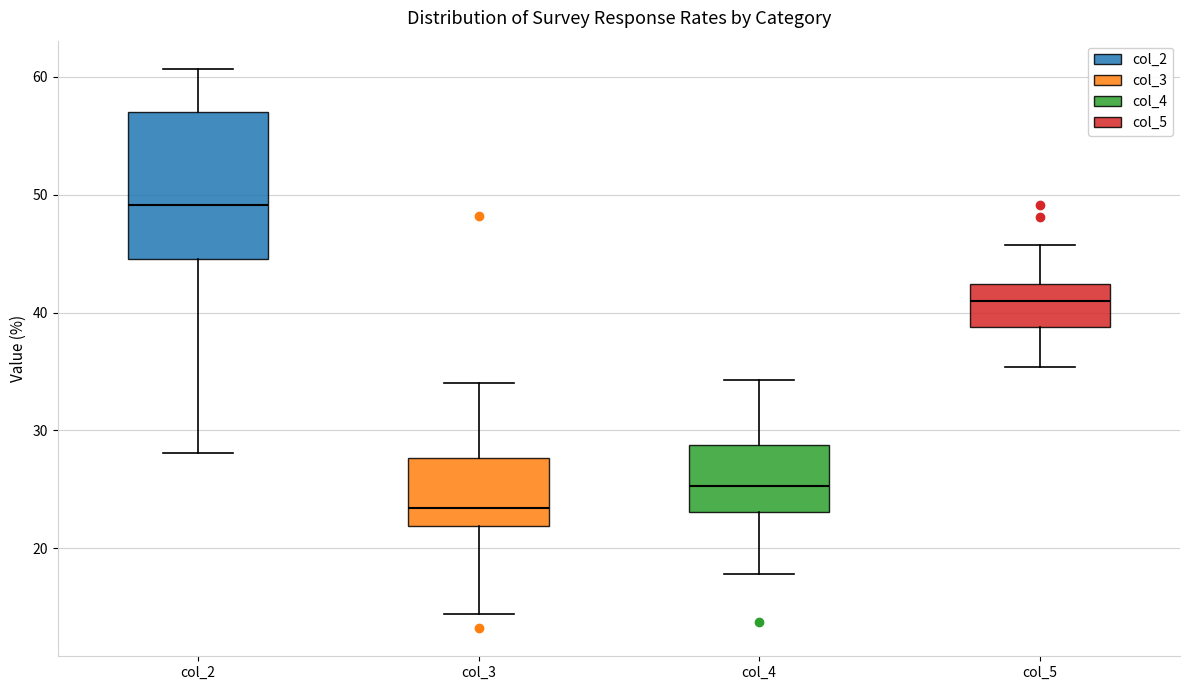

Where is the upper edge of the box for col_4 on the y-axis? The values are not printed on the chart, so give them approximately, as read against the axis.

29